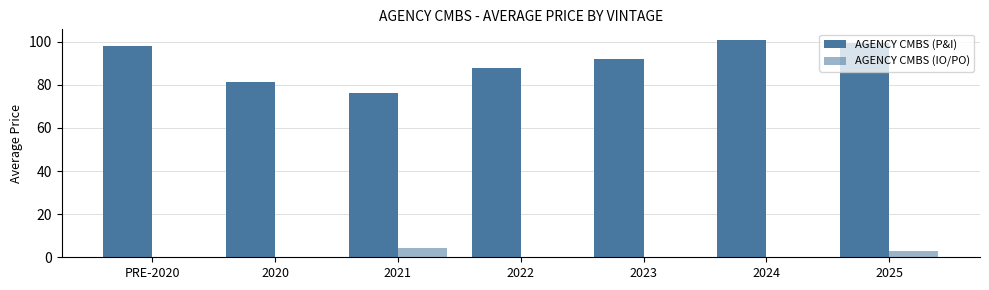

Between 2024 and 2022, which is larger?

2024